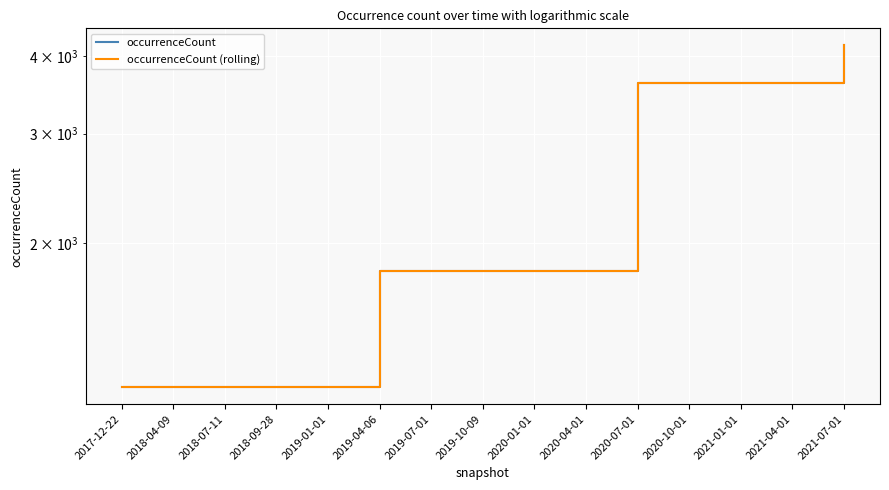

Rank the series at 2020-10-01 from lowest to highest value.

occurrenceCount, occurrenceCount (rolling)